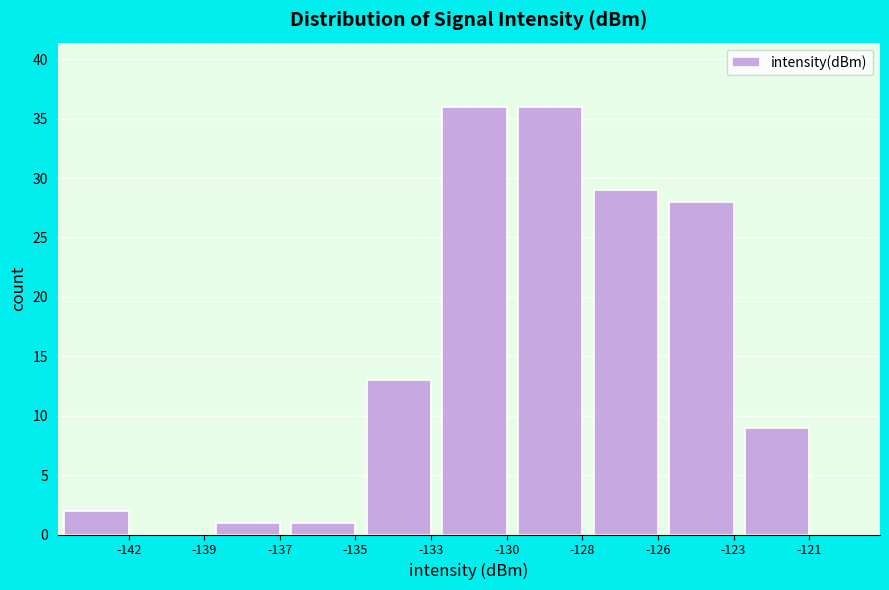

Reading left to right, list all the values displayed in this chart.

-142=2	-139=0	-137=1	-135=1	-133=13	-130=36	-128=36	-126=29	-123=28	-121=9